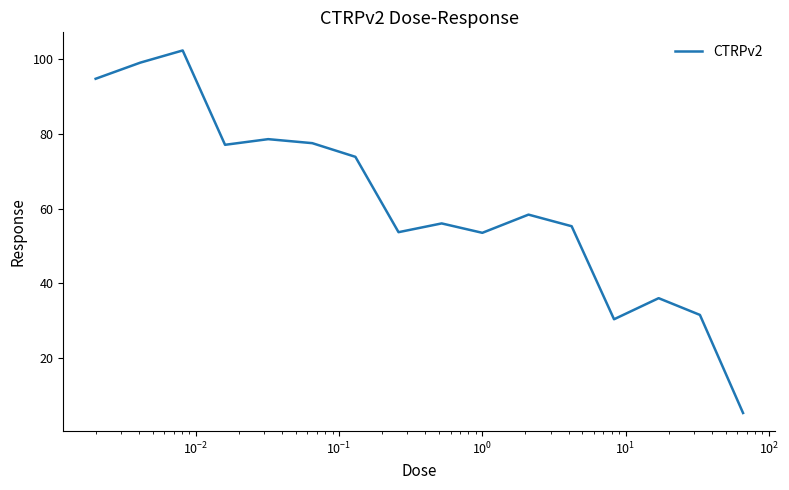

What is the maximum value shown in the chart?

102.2